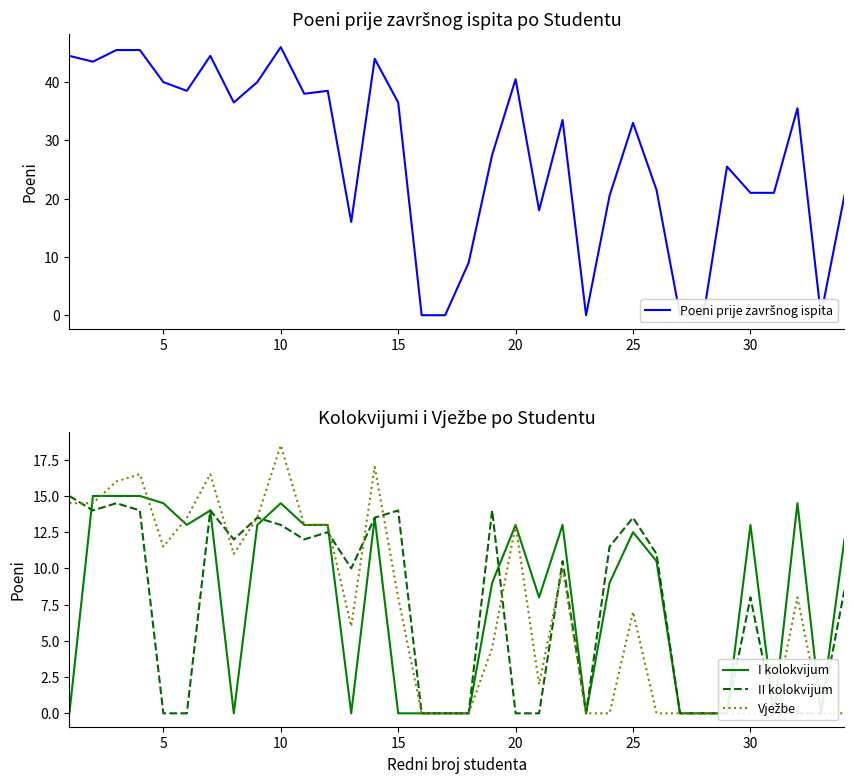

Reading left to right, list all the values displayed in this chart.

Poeni prije završnog ispita: 44.5	43.5	45.5	45.5	40.0	38.5	44.5	36.5	40.0	46.0	38.0	38.5	16.0	44.0	36.5	0.0	0.0	9.0	27.5	40.5	18.0	33.5	0.0	20.5	33.0	21.5	0.0	0.0	25.5	21.0	21.0	35.5	0.0	20.5
I kolokvijum: 0.0	15.0	15.0	15.0	14.5	13.0	14.0	0.0	13.0	14.5	13.0	13.0	0.0	13.5	0.0	0.0	0.0	0.0	9.0	13.0	8.0	13.0	0.0	9.0	12.5	10.5	0.0	0.0	0.0	13.0	0.0	14.5	0.0	12.0
II kolokvijum: 15.0	14.0	14.5	14.0	0.0	0.0	14.0	12.0	13.5	13.0	12.0	12.5	10.0	13.5	14.0	0.0	0.0	0.0	14.0	0.0	0.0	10.5	0.0	11.5	13.5	11.0	0.0	0.0	0.0	8.0	0.0	0.0	0.0	8.5
Vježbe: 14.5	14.5	16.0	16.5	11.5	13.5	16.5	11.0	13.5	18.5	13.0	13.0	6.0	17.0	8.0	0.0	0.0	0.0	4.5	13.0	2.0	10.0	0.0	0.0	7.0	0.0	0.0	0.0	0.0	0.0	0.0	8.0	0.0	0.0